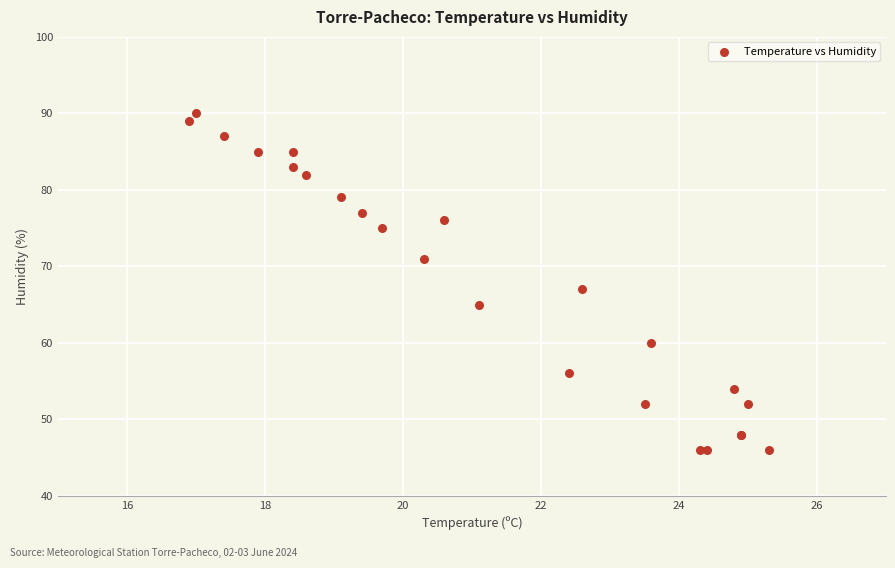

What Y value in the scatter plot is closest to 68?

67